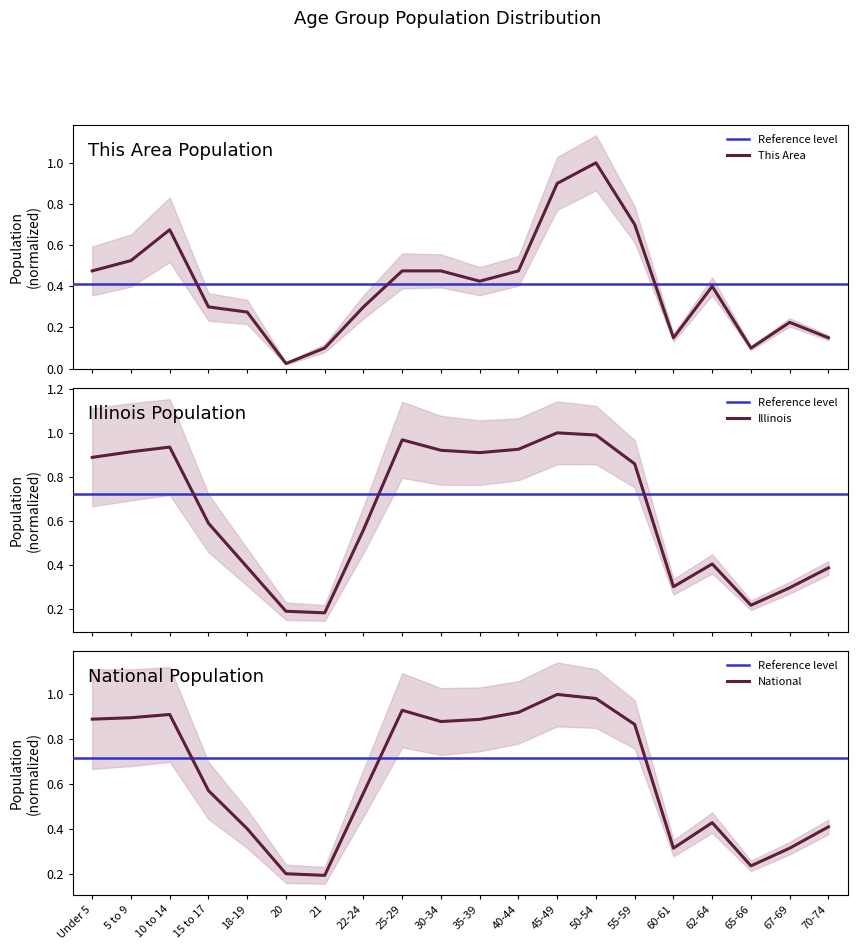

Between 15 to 17 and 10 to 14, which is larger?

10 to 14